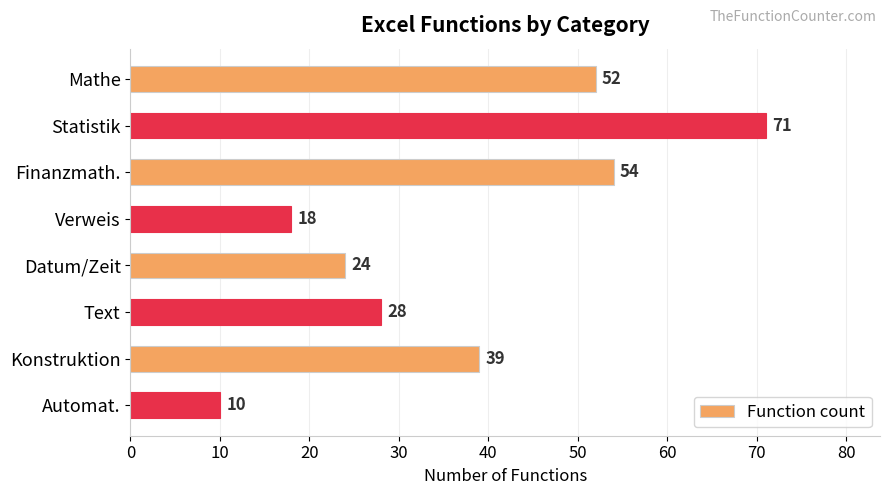

List the labels in order of value, largest first.

Statistik, Finanzmath., Mathe, Konstruktion, Text, Datum/Zeit, Verweis, Automat.